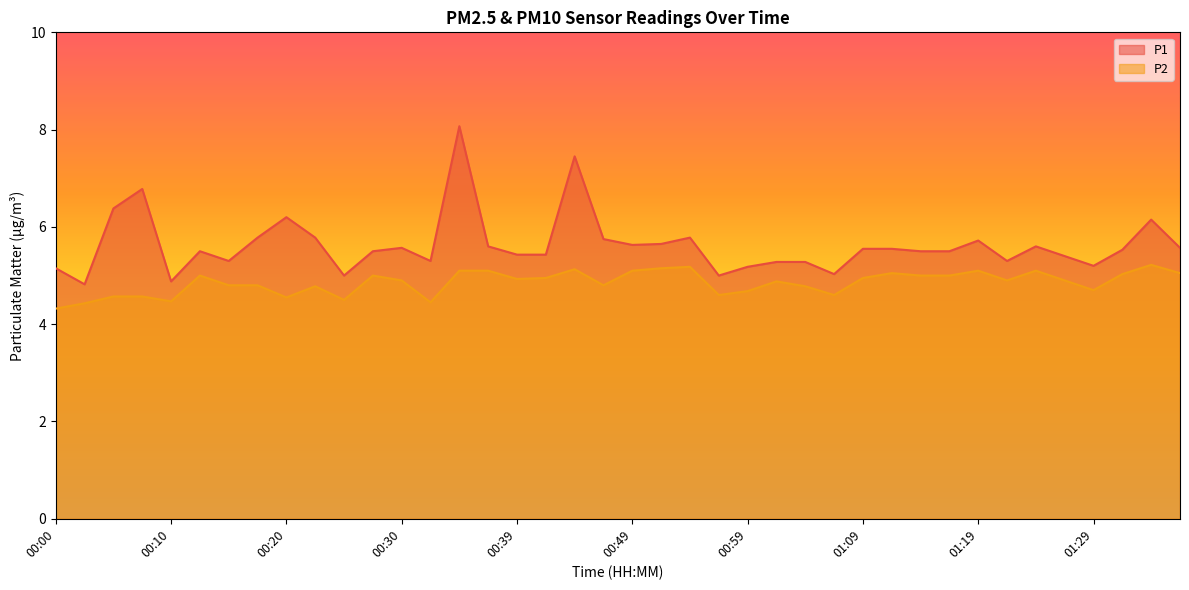

What is the sum of the P2 values at 00:57 and 01:36?

9.6